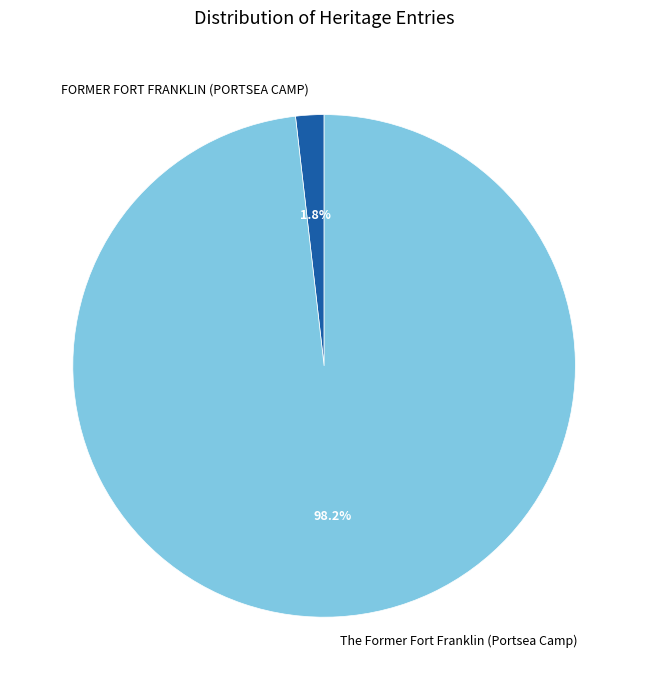

Which has a higher value, The Former Fort Franklin (Portsea Camp) or FORMER FORT FRANKLIN (PORTSEA CAMP)?

The Former Fort Franklin (Portsea Camp)